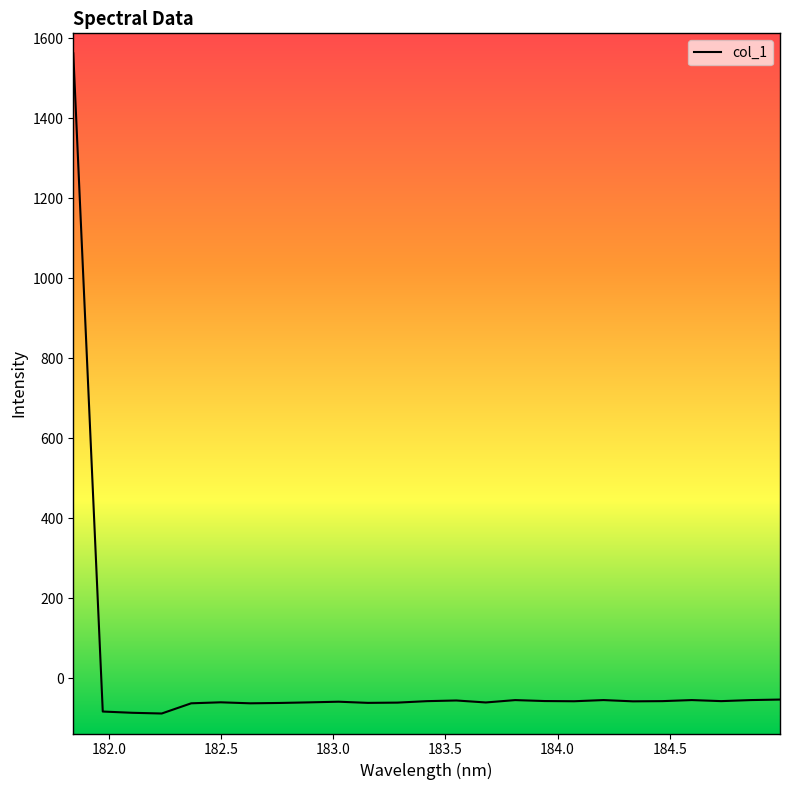

What is the average value?

3.4